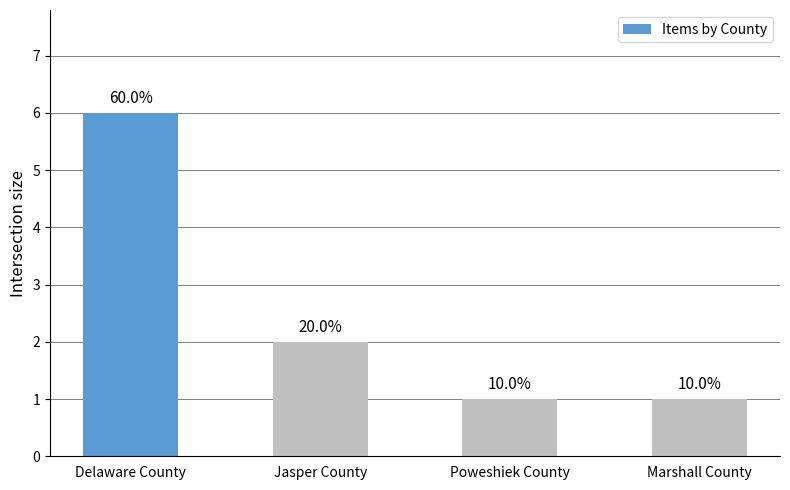

What is the sum of the values at Jasper County and Marshall County?

3